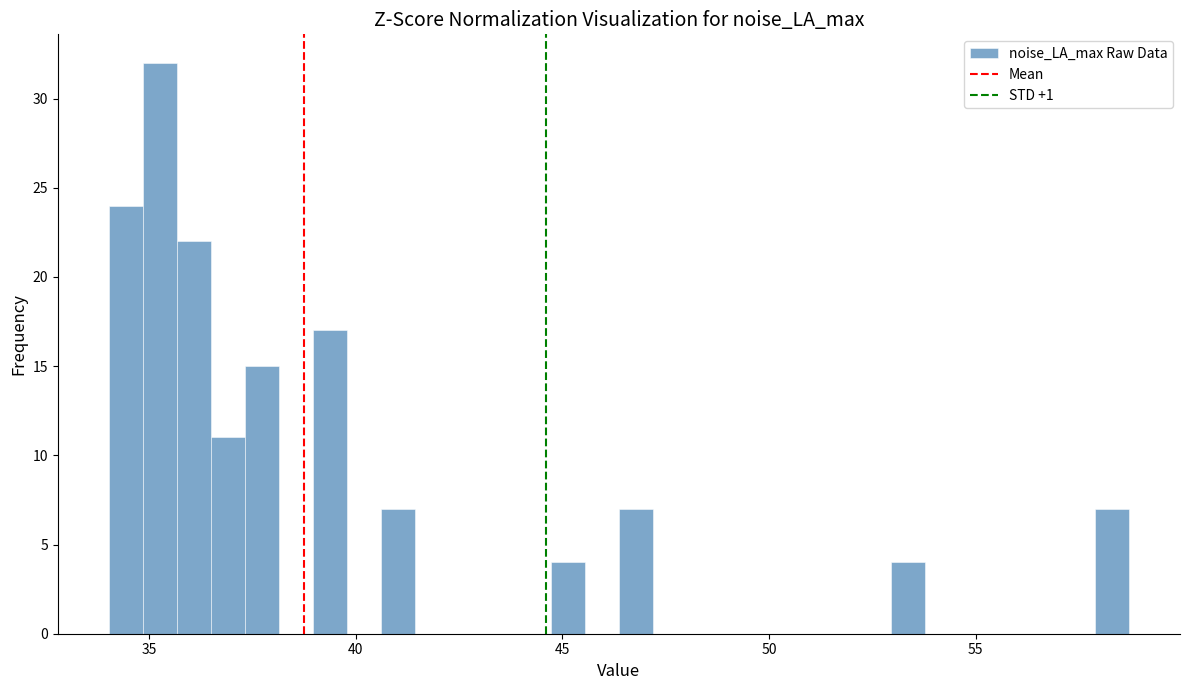

Read against the x-axis, roughly where is the centre of the tallest bar?

35.5